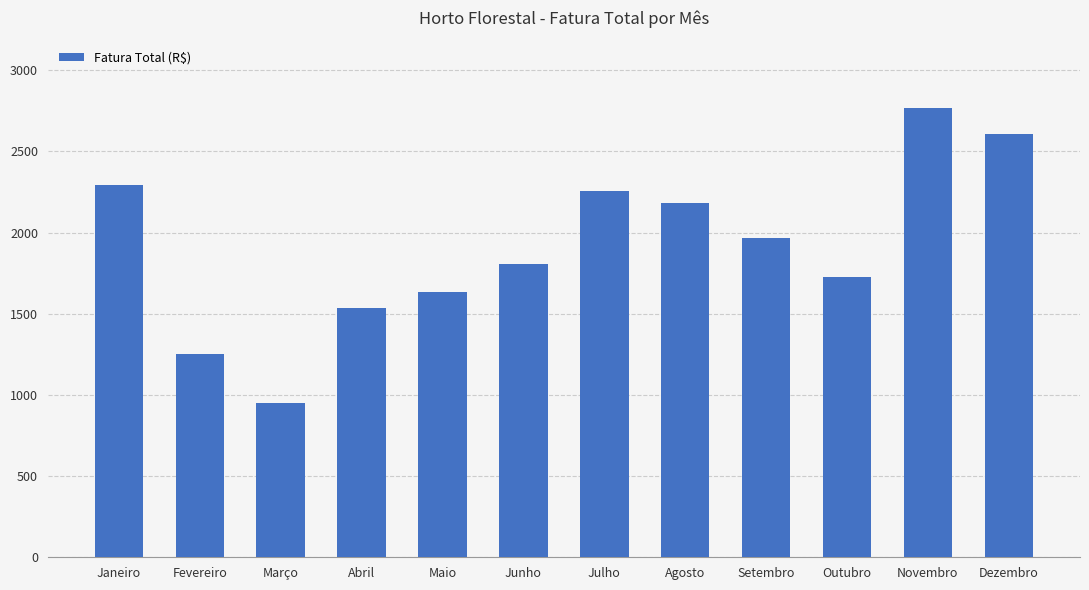

How many bars are there in total?

12